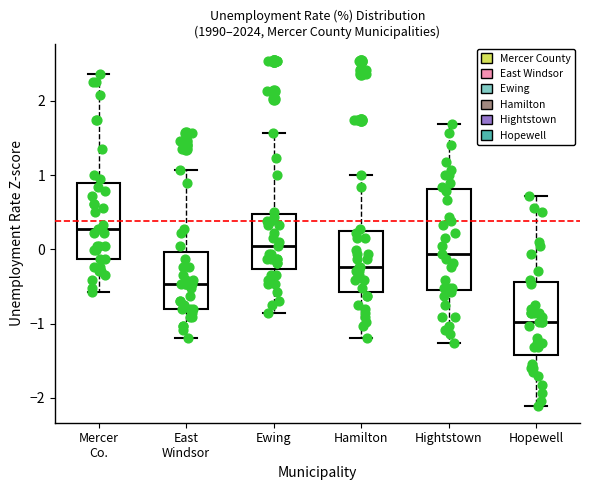

Where is the upper edge of the box for Hightstown on the y-axis? The values are not printed on the chart, so give them approximately, as read against the axis.

0.8